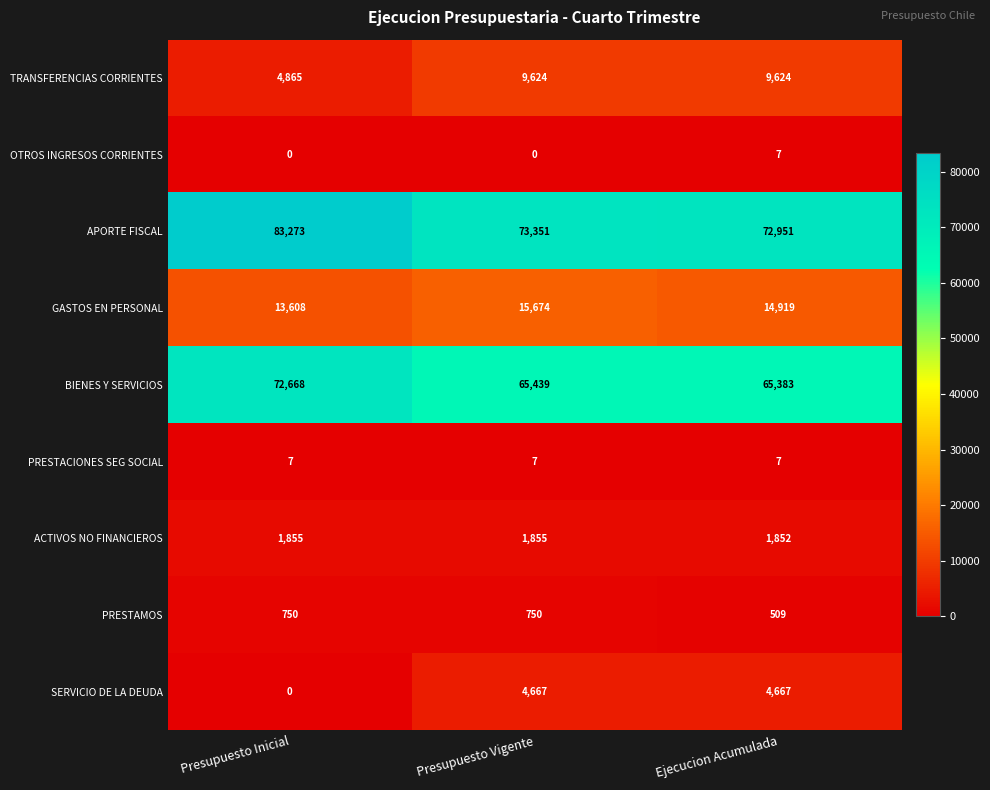

The value of APORTE FISCAL at Ejecucion Acumulada is 17019. True or false?

False